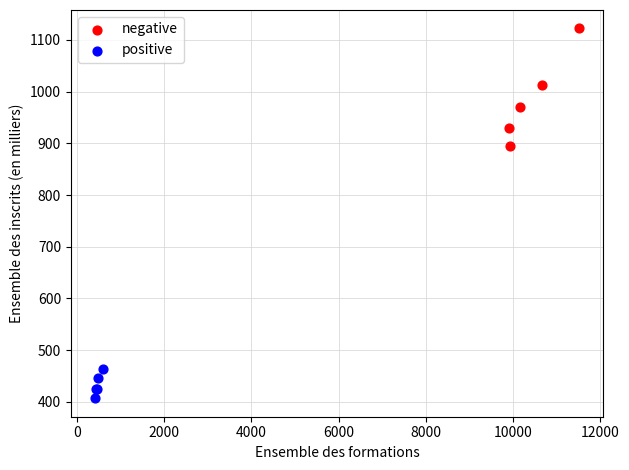

Which series reaches the maximum Y coordinate?

negative